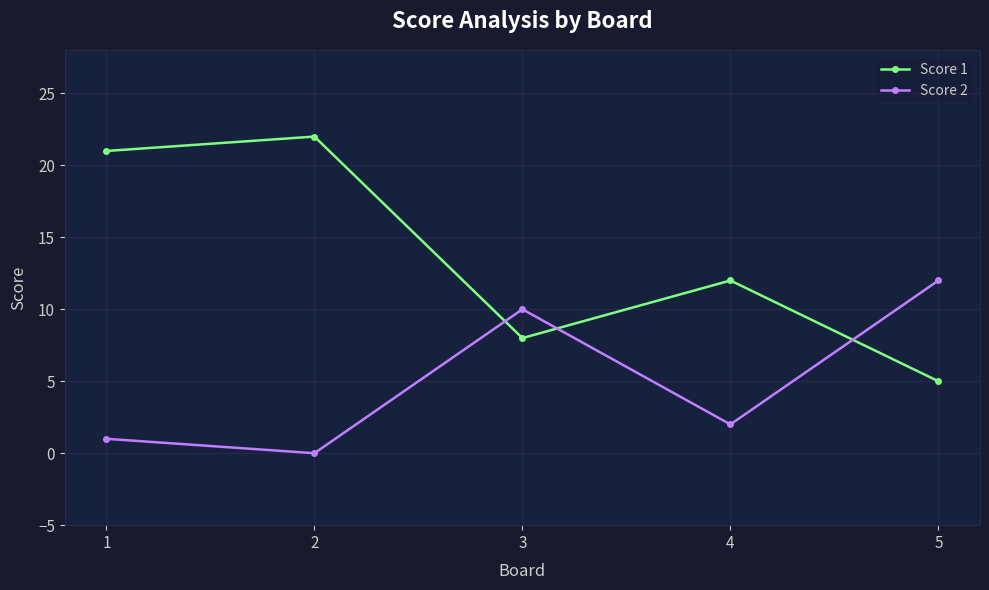

Rank the series by their average value, from highest to lowest.

Score 1, Score 2